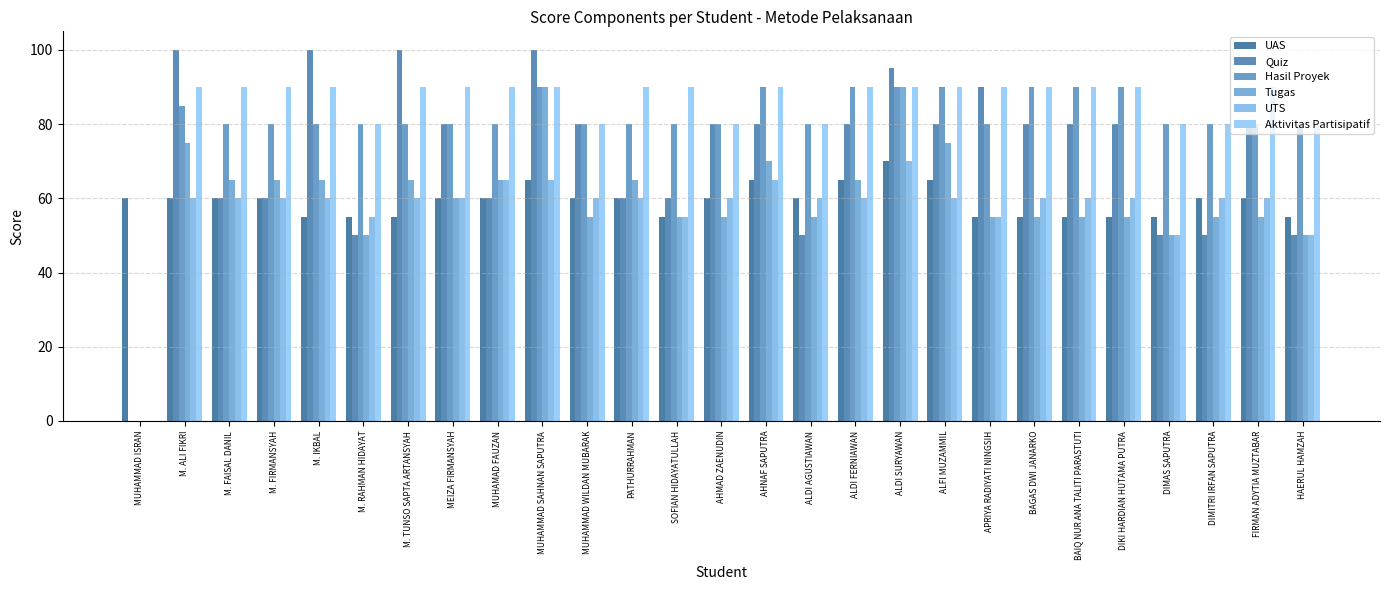

What is the value of the UTS bar at the 17th from the left?

60